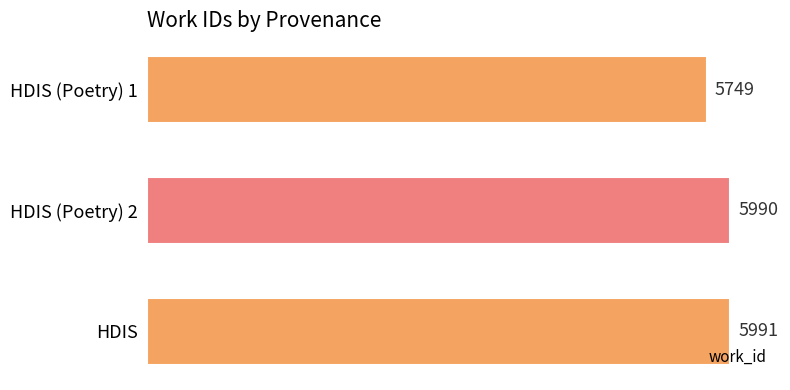

What is the ratio of the value at HDIS to the value at HDIS (Poetry) 1?

1.0